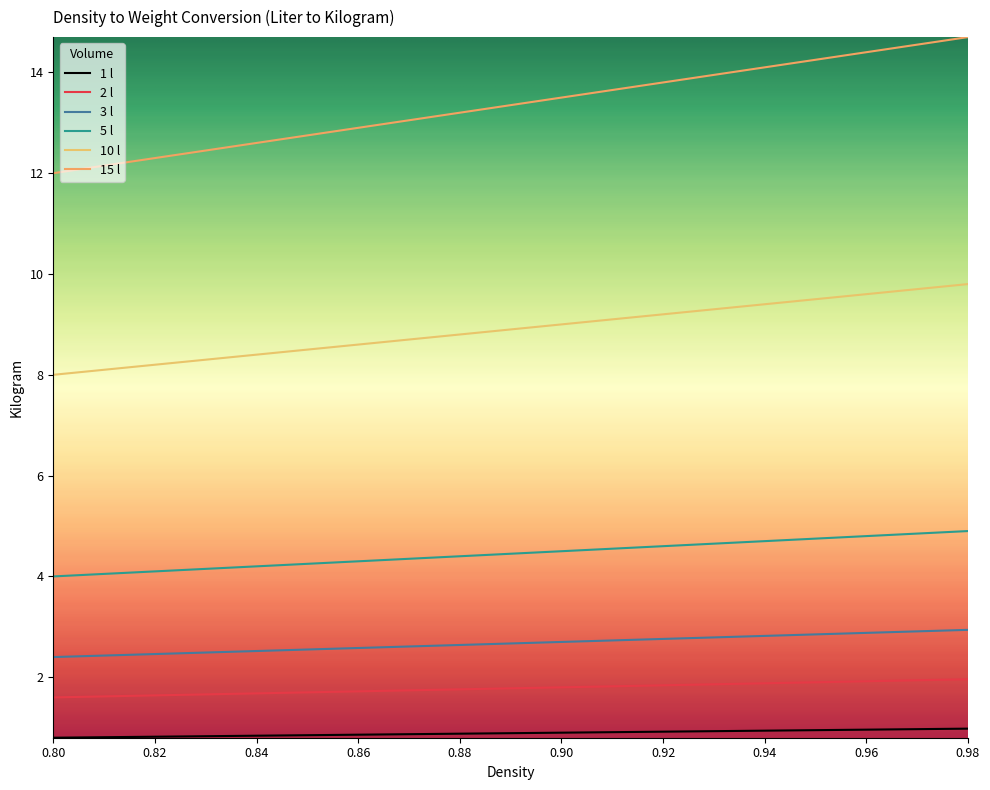

True or false: 10 l and 3 l intersect in this chart.

False